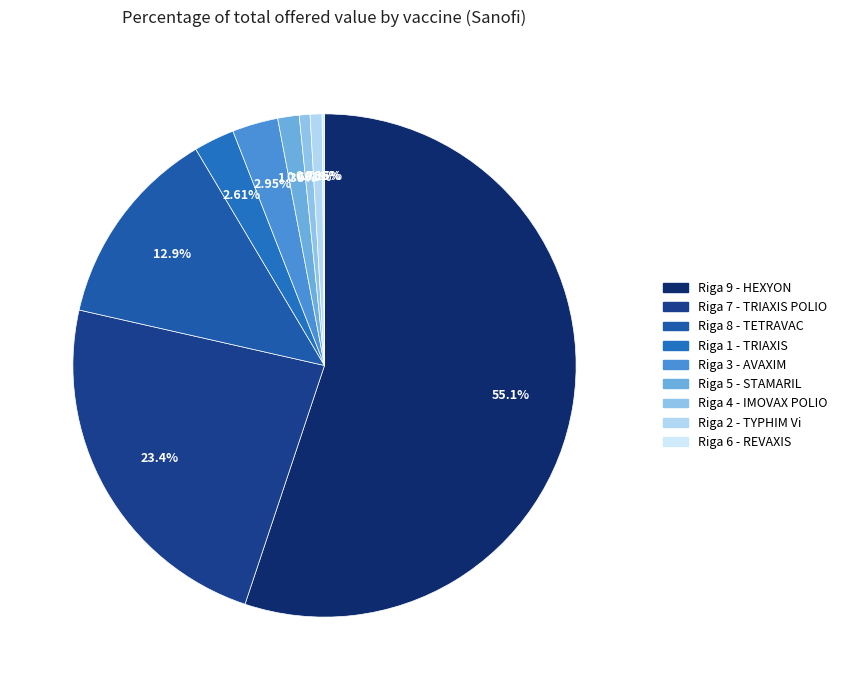

To the nearest percent, what is the difference between the largest and smallest slice percentages?

55%